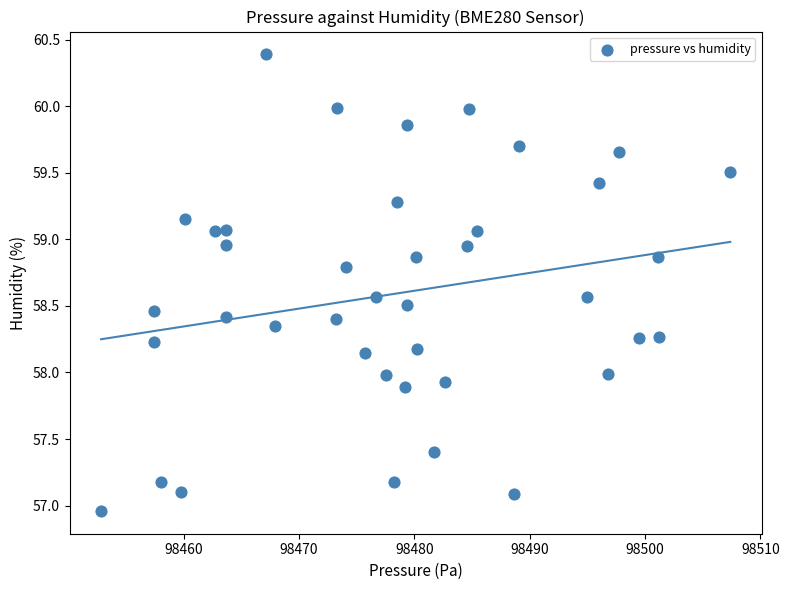

What is the range of X values (max minus min)?

54.5